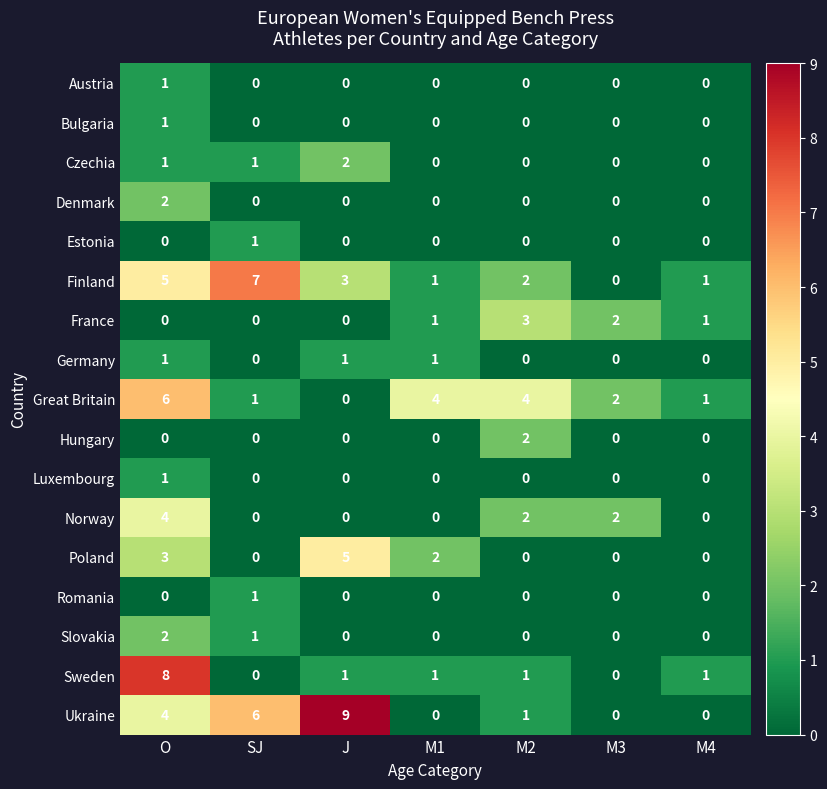

At which category does the chart reach its peak across all series?

J